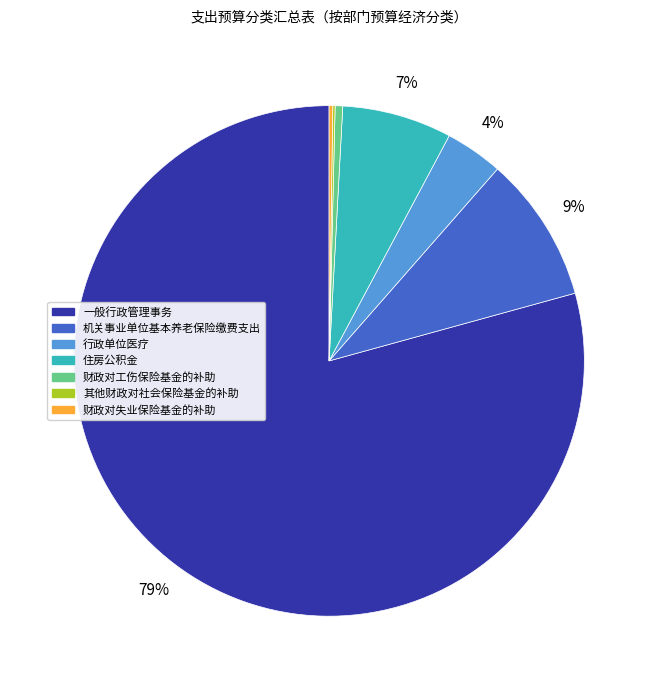

Does 一般行政管理事务 account for over 50% of the chart?

Yes